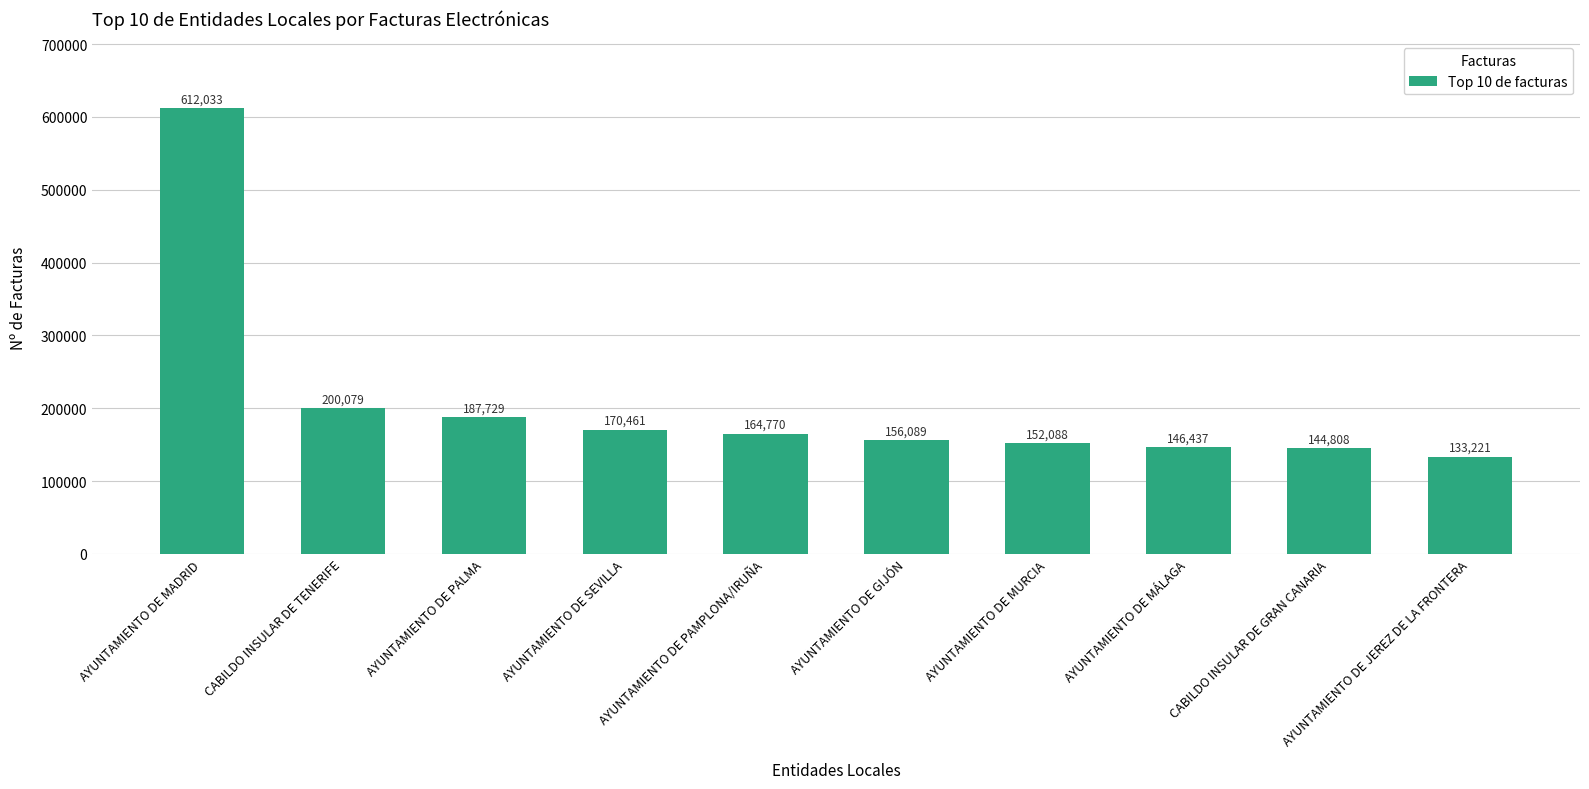

Reading left to right, transcribe all the data shown in this chart.

AYUNTAMIENTO DE MADRID=612033	CABILDO INSULAR DE TENERIFE=200079	AYUNTAMIENTO DE PALMA=187729	AYUNTAMIENTO DE SEVILLA=170461	AYUNTAMIENTO DE PAMPLONA/IRUÑA=164770	AYUNTAMIENTO DE GIJÓN=156089	AYUNTAMIENTO DE MURCIA=152088	AYUNTAMIENTO DE MÁLAGA=146437	CABILDO INSULAR DE GRAN CANARIA=144808	AYUNTAMIENTO DE JEREZ DE LA FRONTERA=133221